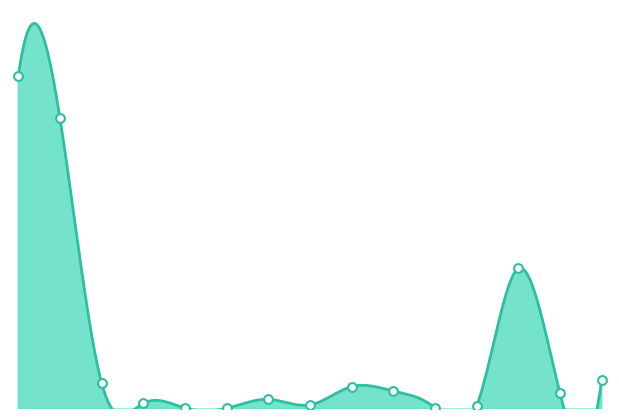

Approximately how many times larger is the value at Belgien compared to EU-2?

0.5